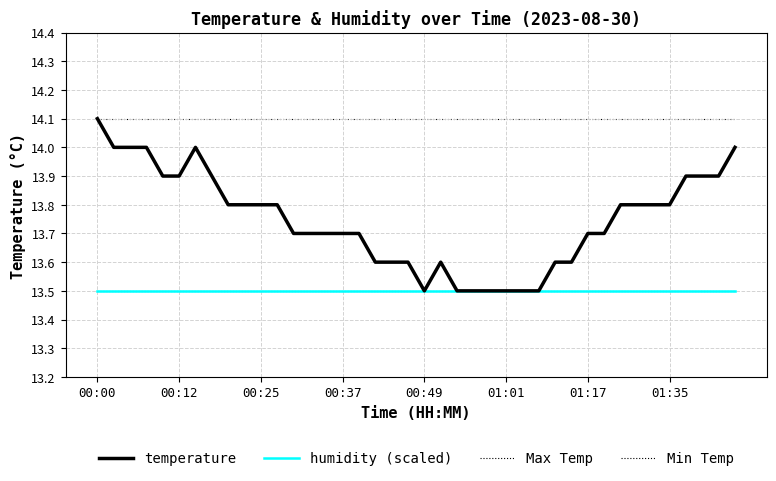

Does the chart have visible grid lines?

Yes